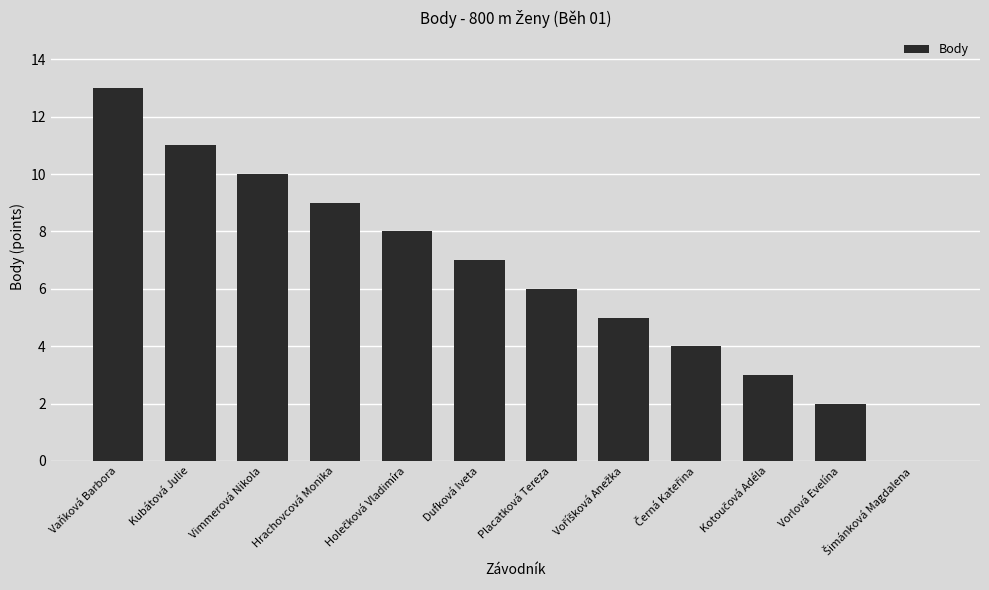

What is the maximum value shown in the chart?

13